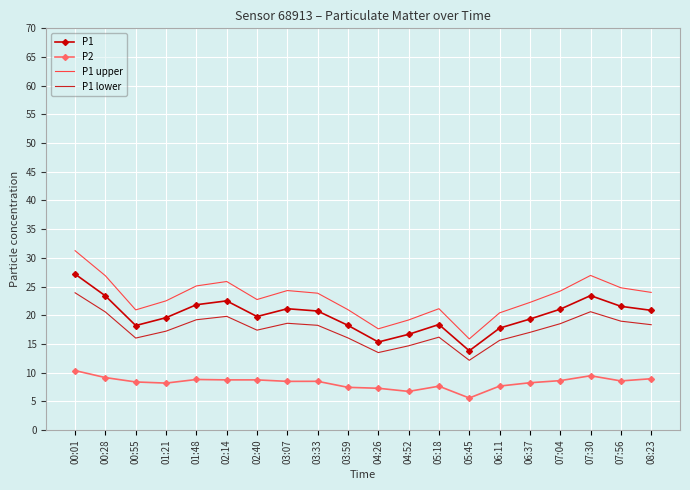

The value of P1 at 01:21 is 27.1. True or false?

False